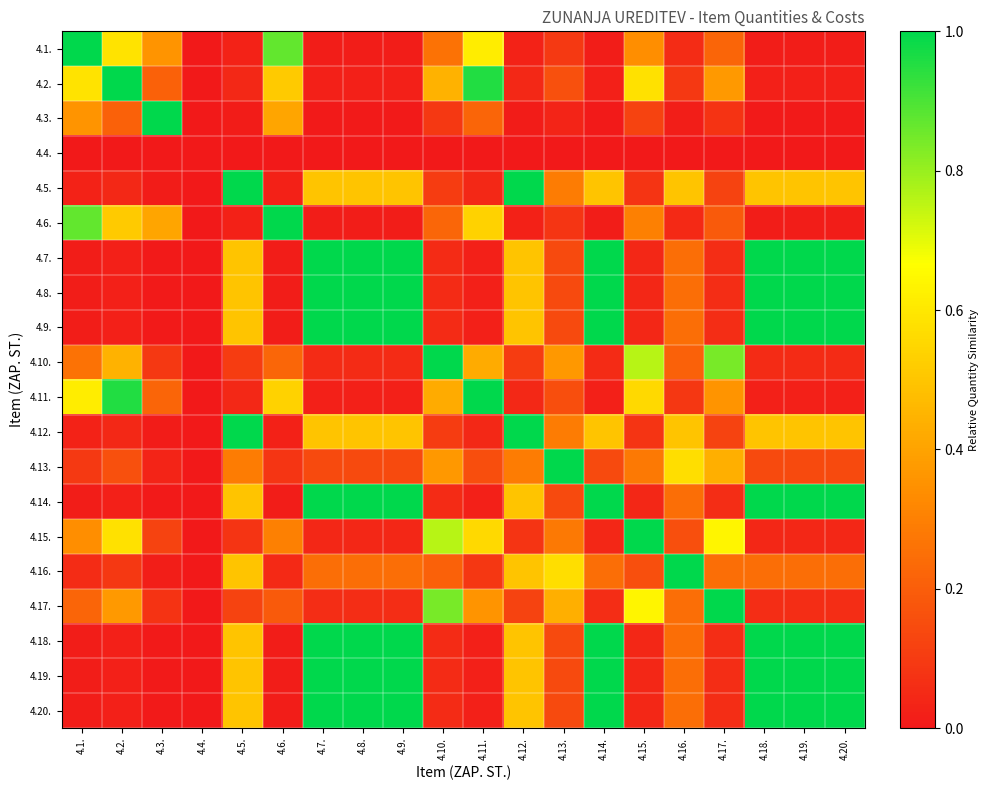

What is the spread (max minus min) of values at 4.10.?

1.0